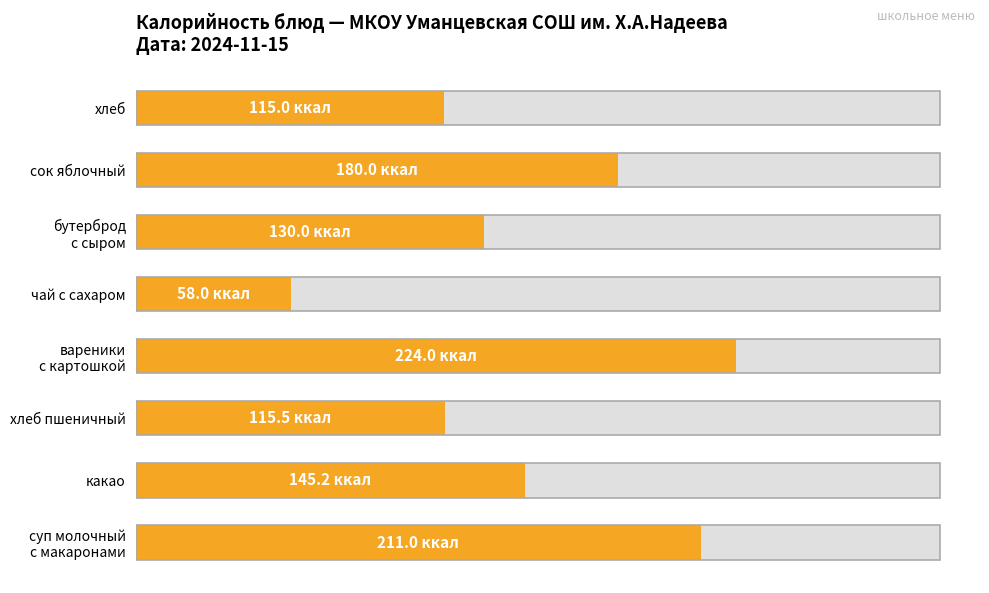

What is the maximum value shown in the chart?

224.0